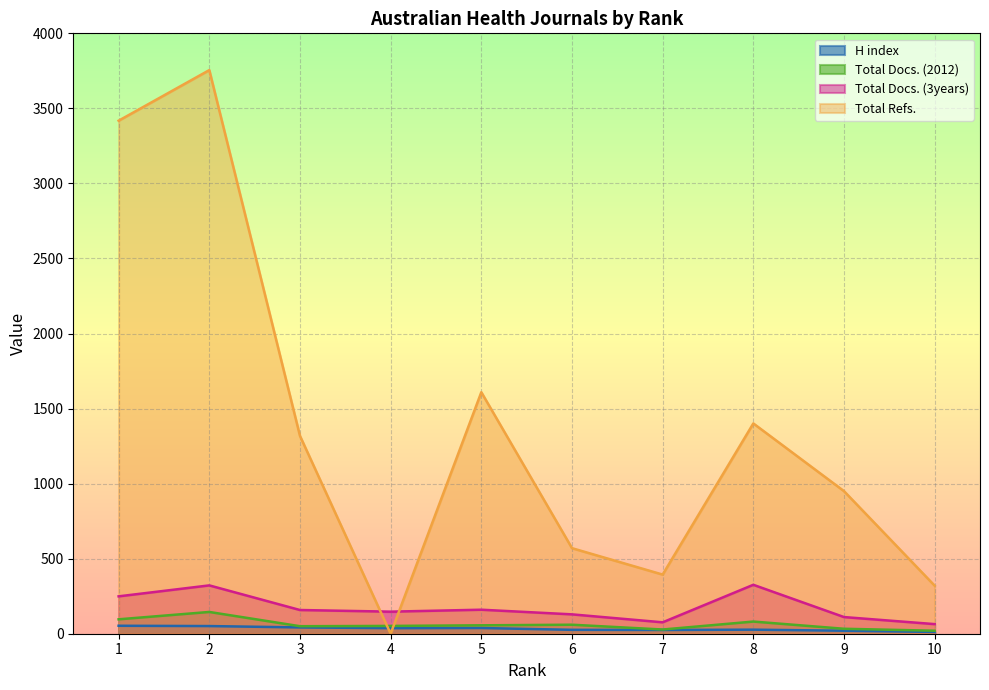

Reading left to right, list all the values displayed in this chart.

H index: 53	51	42	37	38	26	25	27	20	12
Total Docs. (2012): 96	145	50	52	56	60	28	81	33	20
Total Docs. (3years): 249	322	158	147	160	129	76	326	111	64
Total Refs.: 3418	3755	1318	0	1609	570	394	1401	950	320